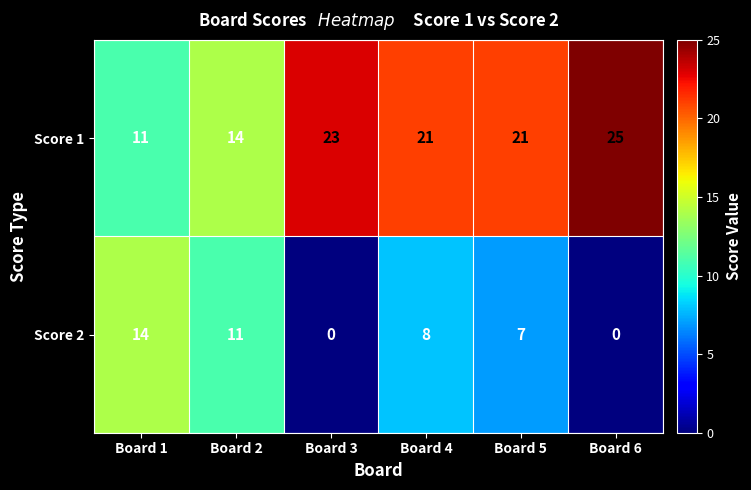

List the series in order of their overall mean, highest first.

Score 1, Score 2